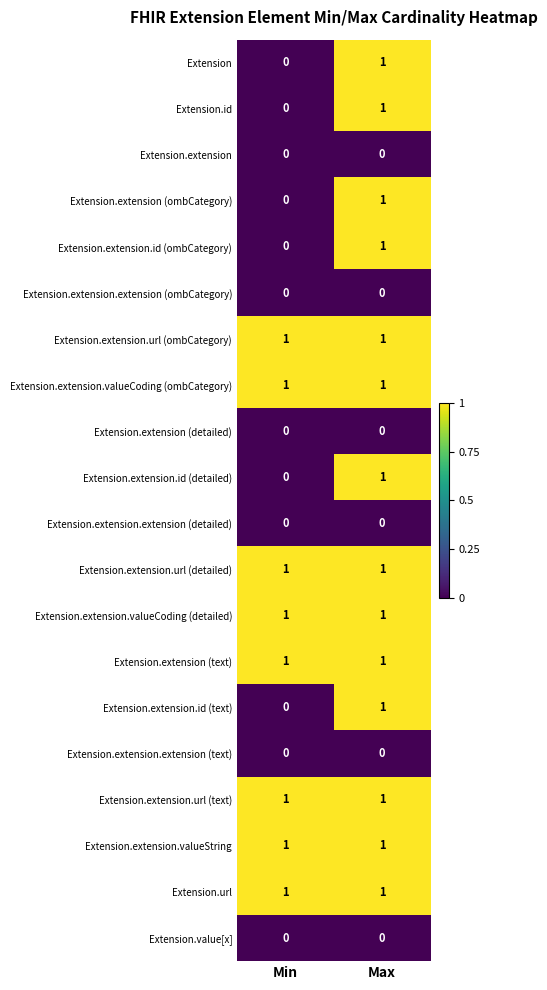

Is the value of Extension.extension.valueString at Min greater than the value of Extension.extension (ombCategory) at Min?

Yes